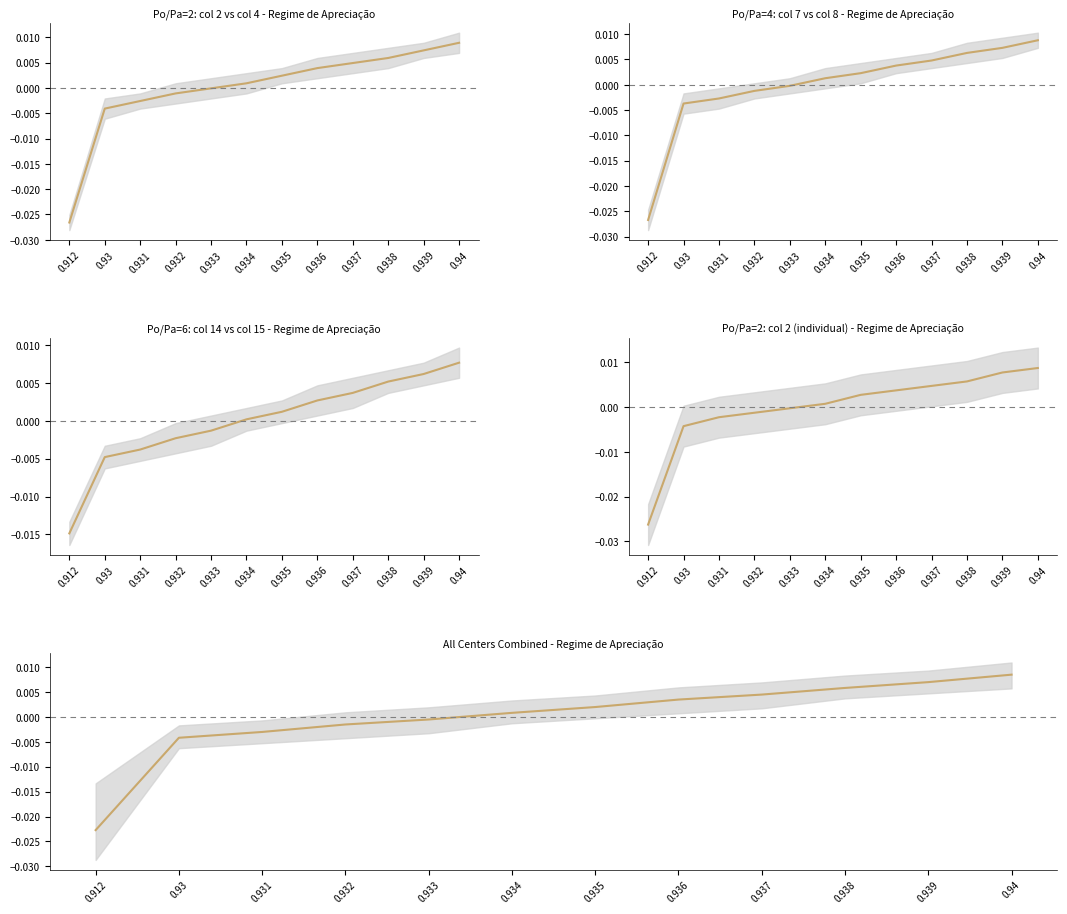

Reading left to right, what are all the values shown in this chart?

Center 1: 0.912=-0.0	0.93=-0.0	0.931=-0.0	0.932=-0.0	0.933=-0.0	0.934=0.0	0.935=0.0	0.936=0.0	0.937=0.0	0.938=0.0	0.939=0.0	0.94=0.0
Center 2: 0.912=-0.0	0.93=-0.0	0.931=-0.0	0.932=-0.0	0.933=-0.0	0.934=0.0	0.935=0.0	0.936=0.0	0.937=0.0	0.938=0.0	0.939=0.0	0.94=0.0
Center 3: 0.912=-0.0	0.93=-0.0	0.931=-0.0	0.932=-0.0	0.933=-0.0	0.934=0.0	0.935=0.0	0.936=0.0	0.937=0.0	0.938=0.0	0.939=0.0	0.94=0.0
Center 4: 0.912=-0.0	0.93=-0.0	0.931=-0.0	0.932=-0.0	0.933=-0.0	0.934=0.0	0.935=0.0	0.936=0.0	0.937=0.0	0.938=0.0	0.939=0.0	0.94=0.0
Combined center: 0.912=-0.0	0.93=-0.0	0.931=-0.0	0.932=-0.0	0.933=-0.0	0.934=0.0	0.935=0.0	0.936=0.0	0.937=0.0	0.938=0.0	0.939=0.0	0.94=0.0